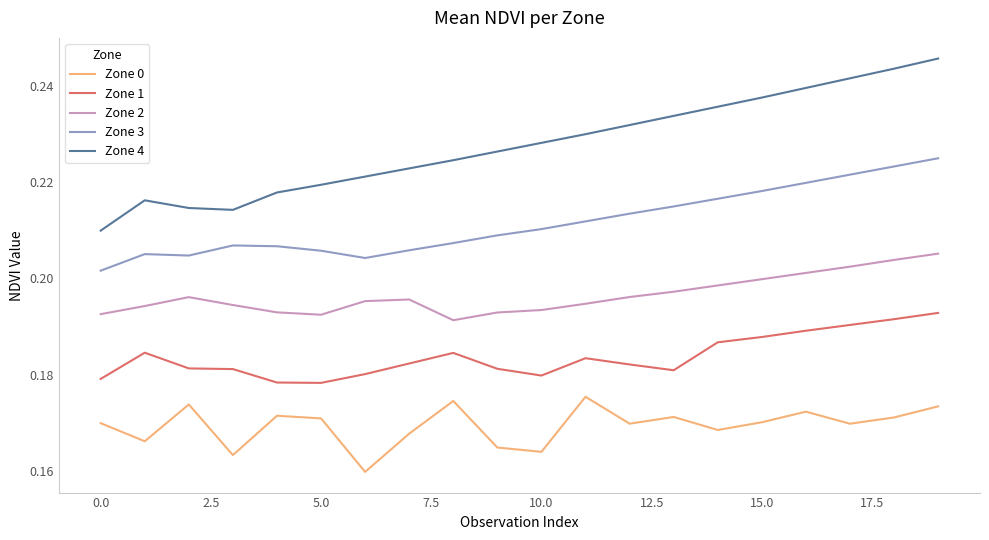

List the series in order of their peak value, lowest first.

Zone 0, Zone 1, Zone 2, Zone 3, Zone 4